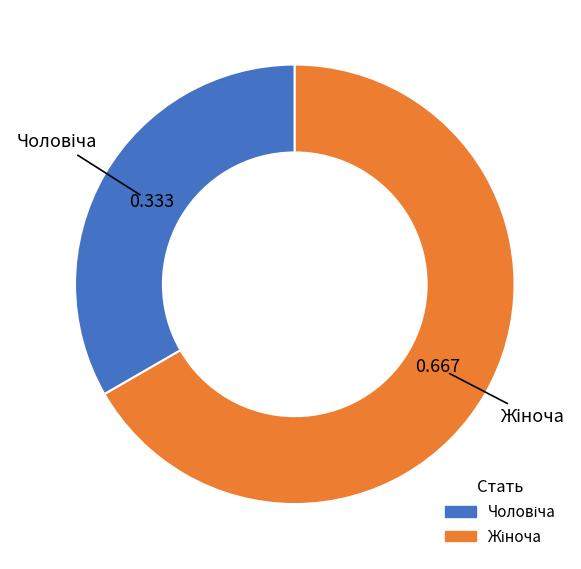

To the nearest percent, what is the average slice percentage?

50%